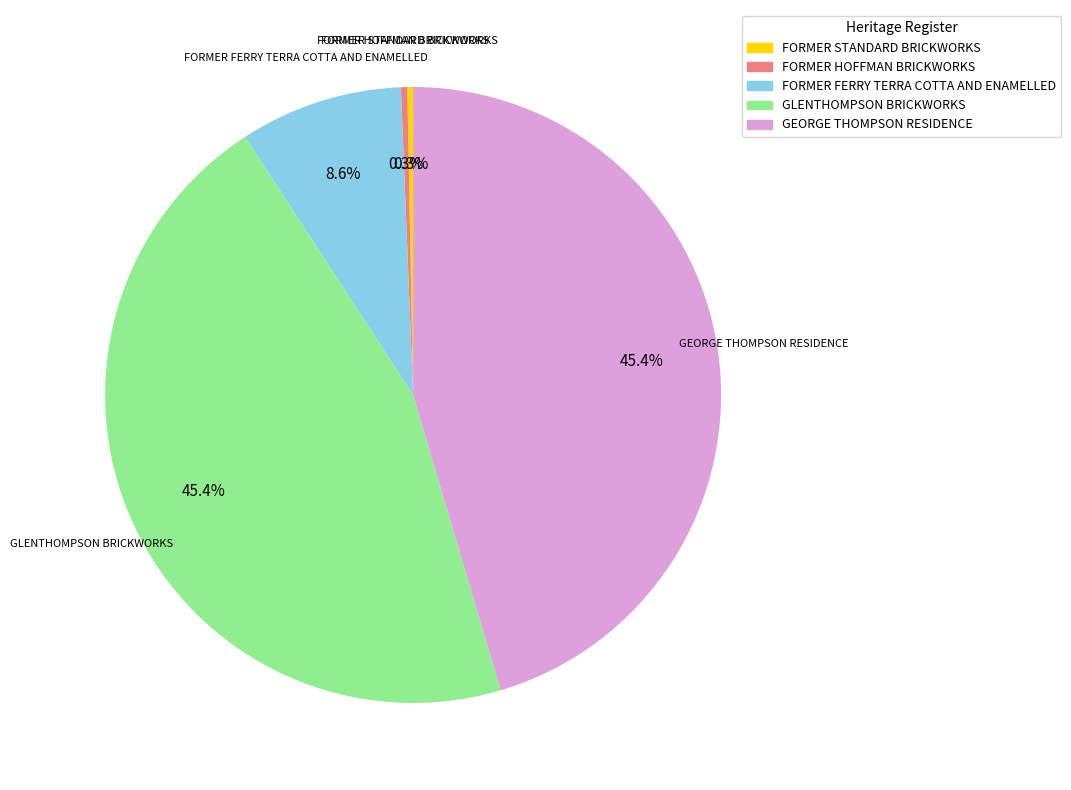

How many segments does this pie chart have?

5